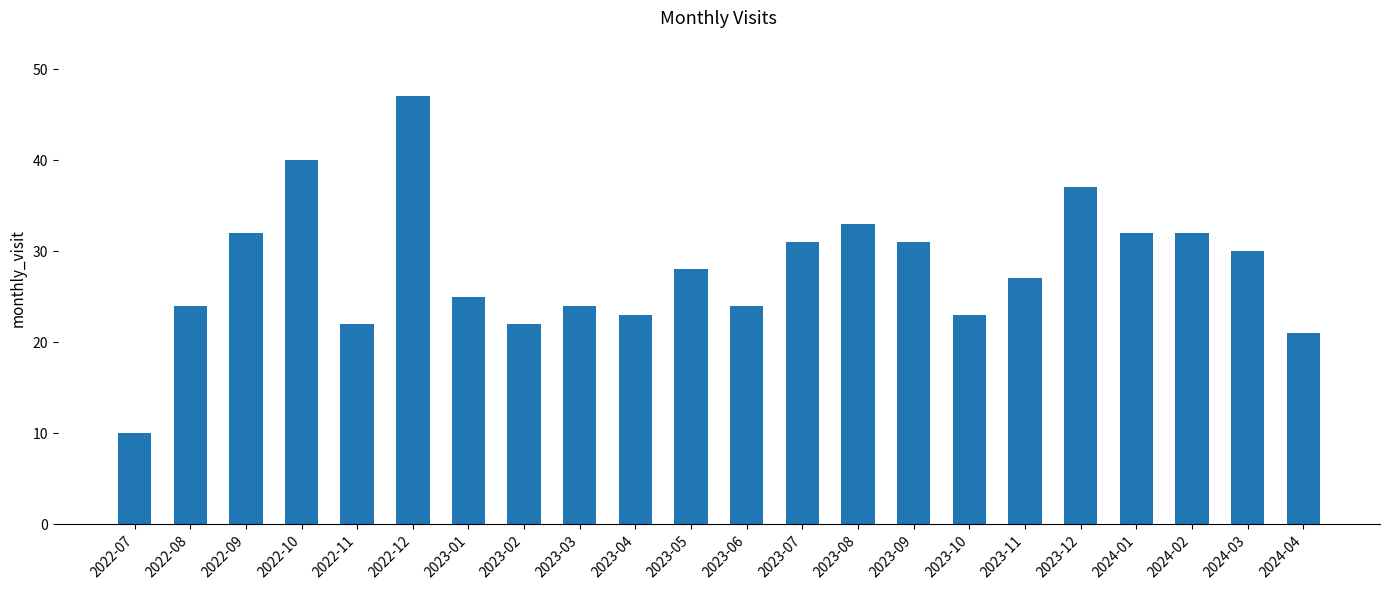

Is it true that the value at 2023-06 is 24?

True